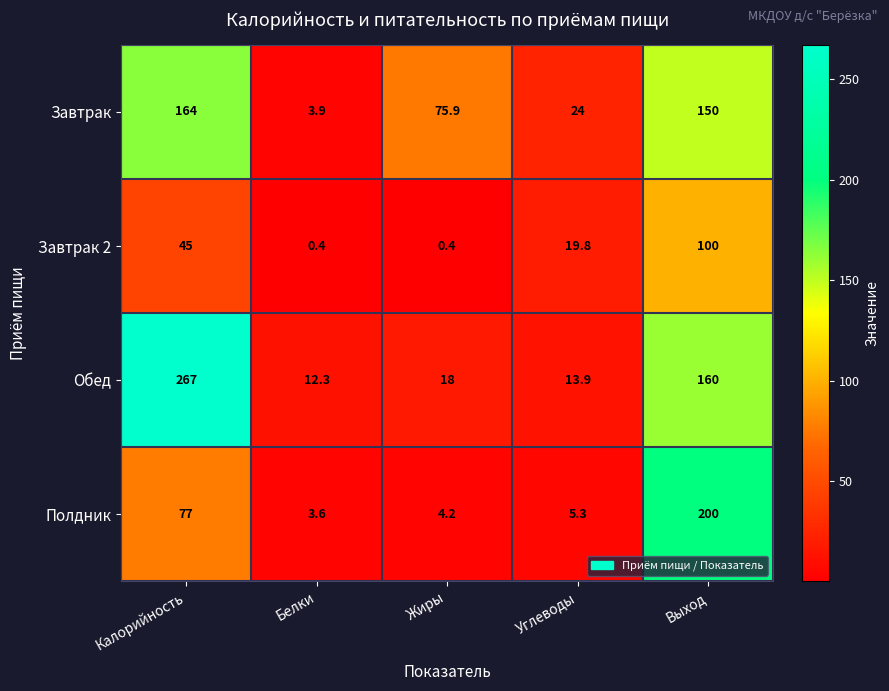

At which label is Обед closest to 139?

Выход